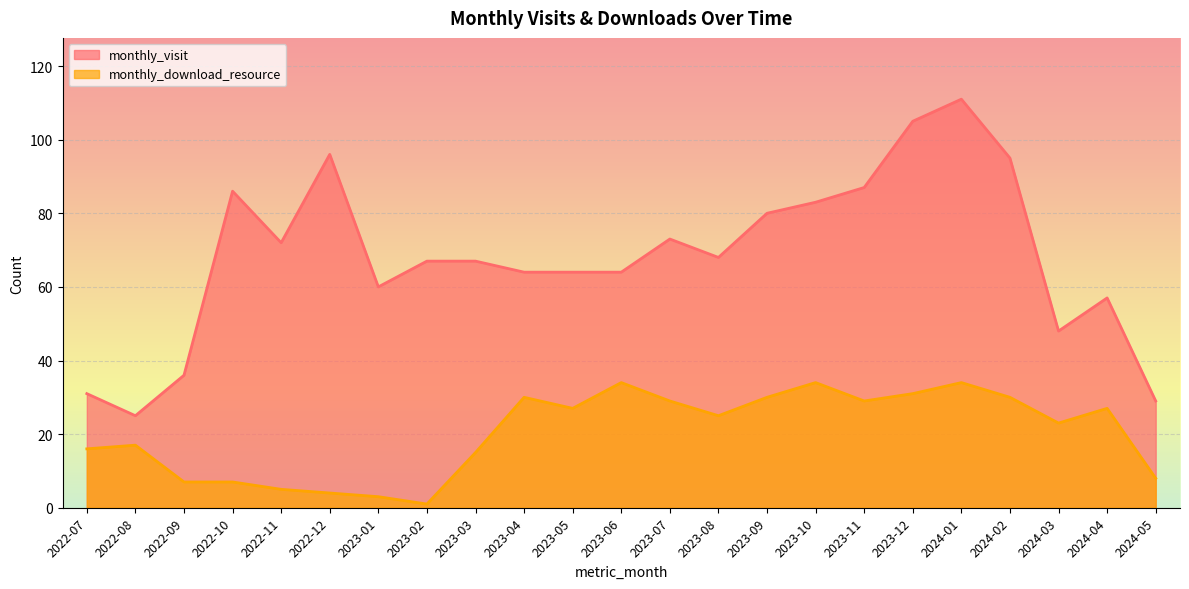

What is the sum of all monthly_download_resource values?

466